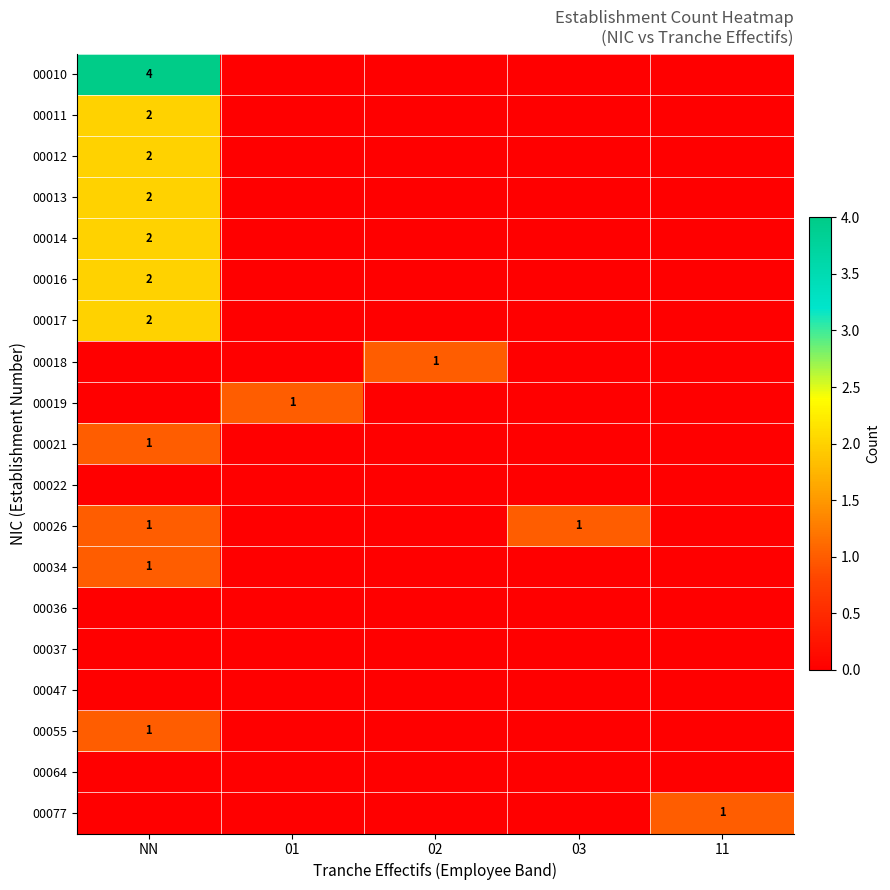

True or false: 00011 has a value of 2 at NN.

True